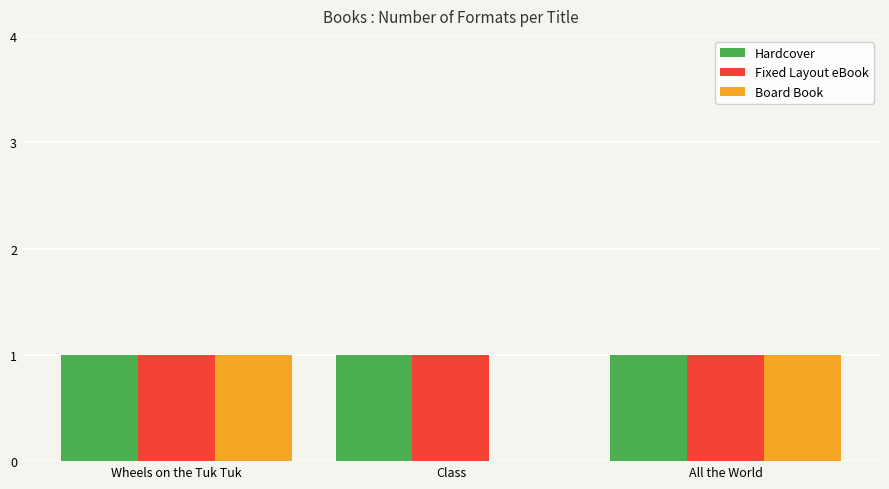

Reading right to left, list all the values displayed in this chart.

Hardcover: All the World=1	Class=1	Wheels on the Tuk Tuk=1
Fixed Layout eBook: All the World=1	Class=1	Wheels on the Tuk Tuk=1
Board Book: All the World=1	Class=0	Wheels on the Tuk Tuk=1